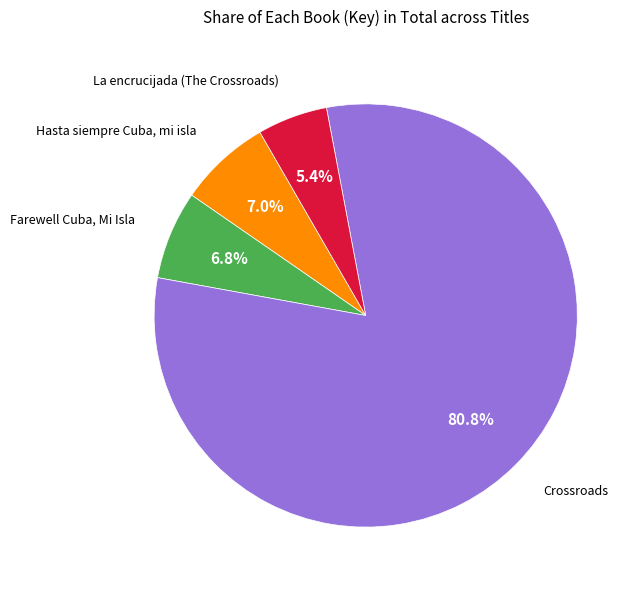

How many segments does this pie chart have?

4